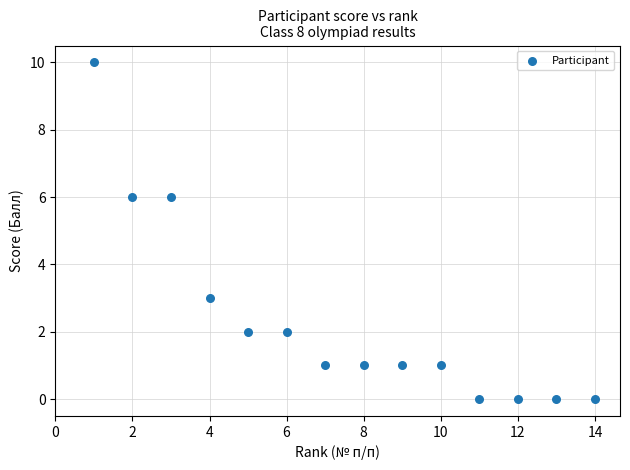

What is the range of X values (max minus min)?

13